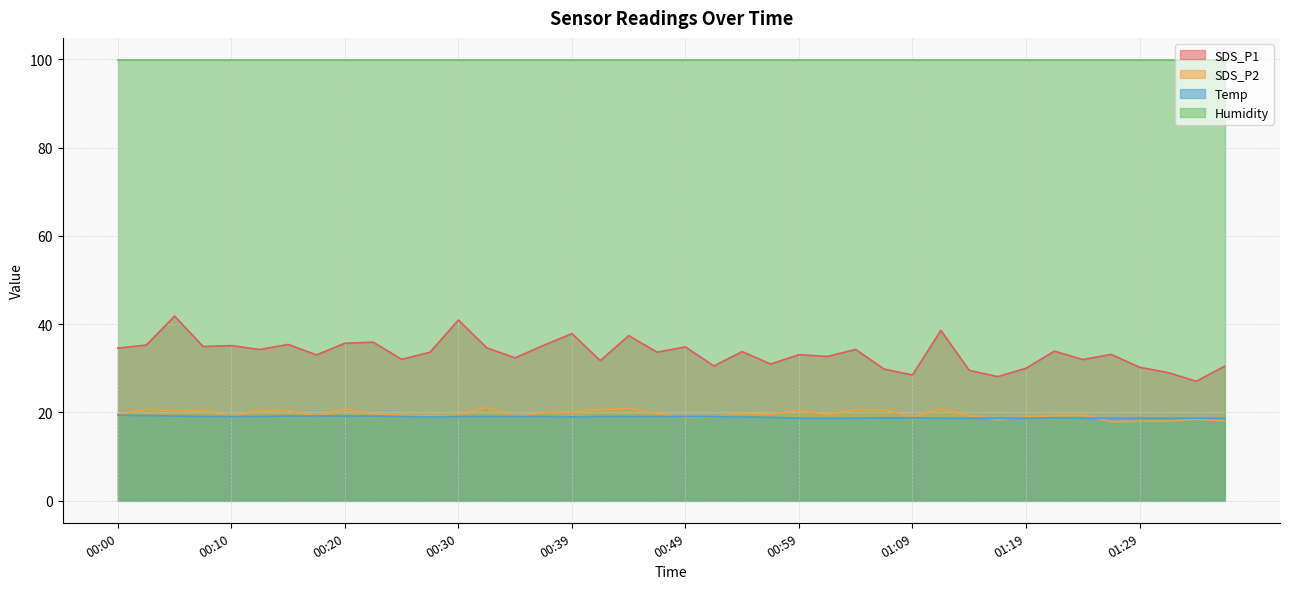

What is the label of the 15th point from the left?

00:35